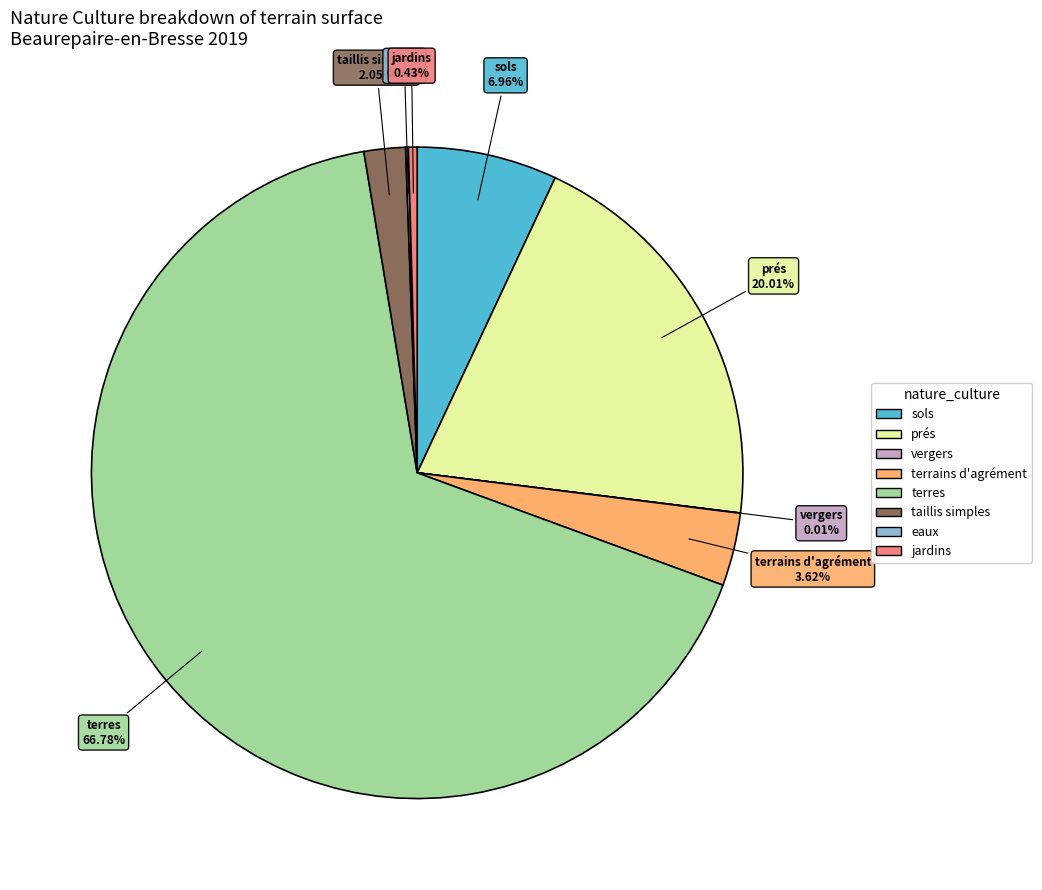

Which slice is the largest?

terres